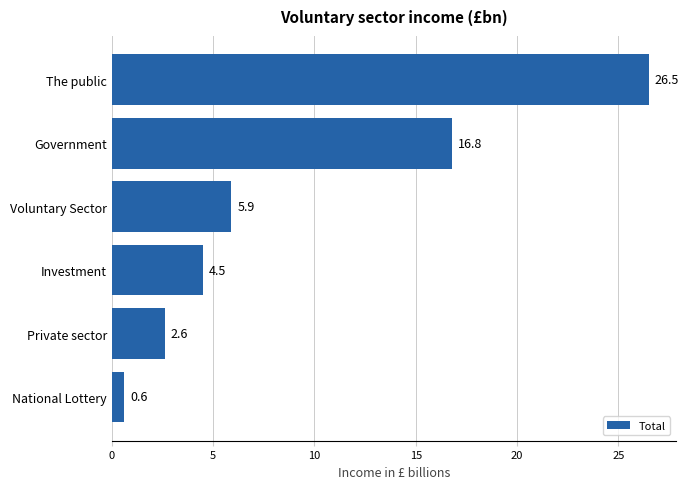

Reading top to bottom, extract all data points from this chart.

The public=26.5	Government=16.8	Voluntary Sector=5.9	Investment=4.5	Private sector=2.6	National Lottery=0.6